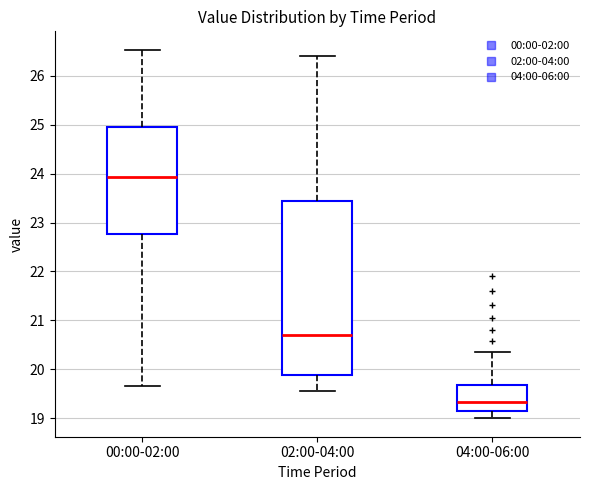

Where is the lower edge of the box for 00:00-02:00 on the y-axis? The values are not printed on the chart, so give them approximately, as read against the axis.

22.8